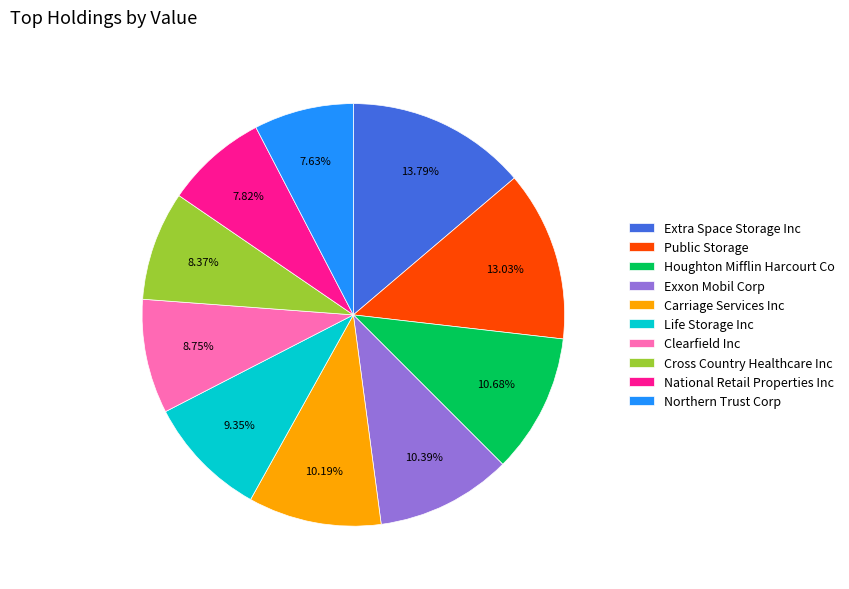

Is there a majority slice in this chart?

No